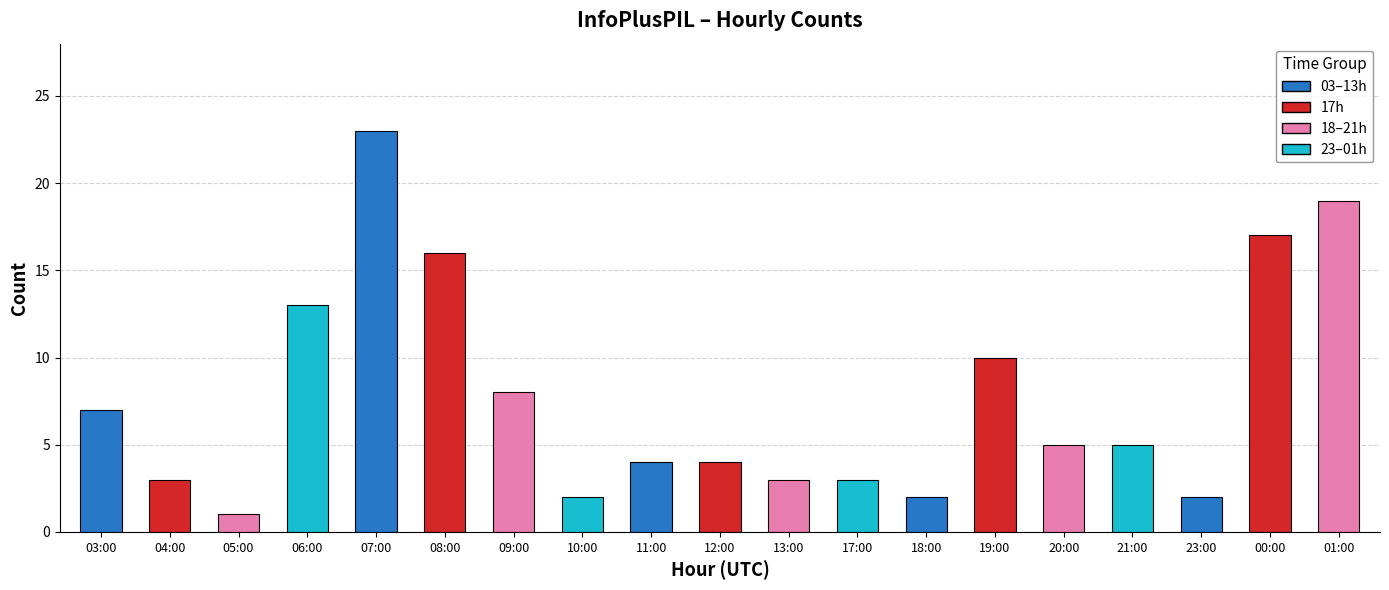

Read the value at 12:00.

4